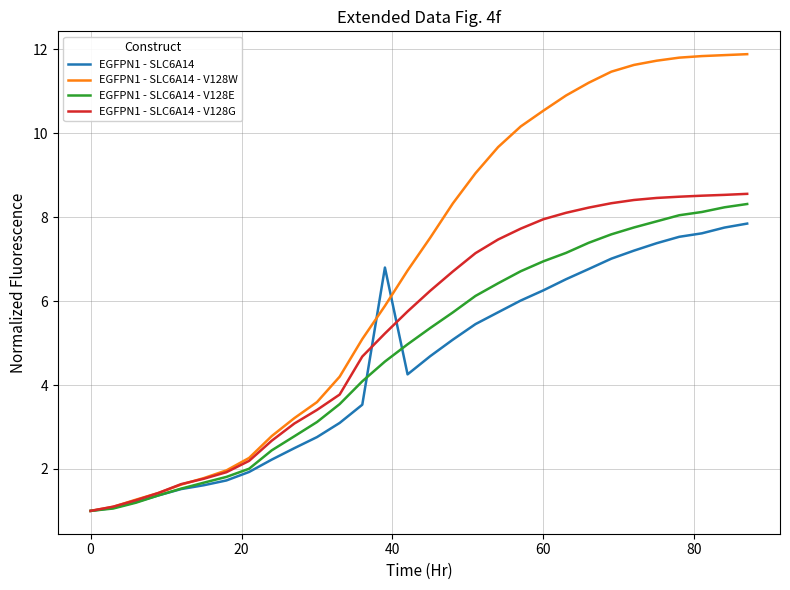

Rank the series by their maximum value, from lowest to highest.

EGFPN1 - SLC6A14, EGFPN1 - SLC6A14 - V128E, EGFPN1 - SLC6A14 - V128G, EGFPN1 - SLC6A14 - V128W